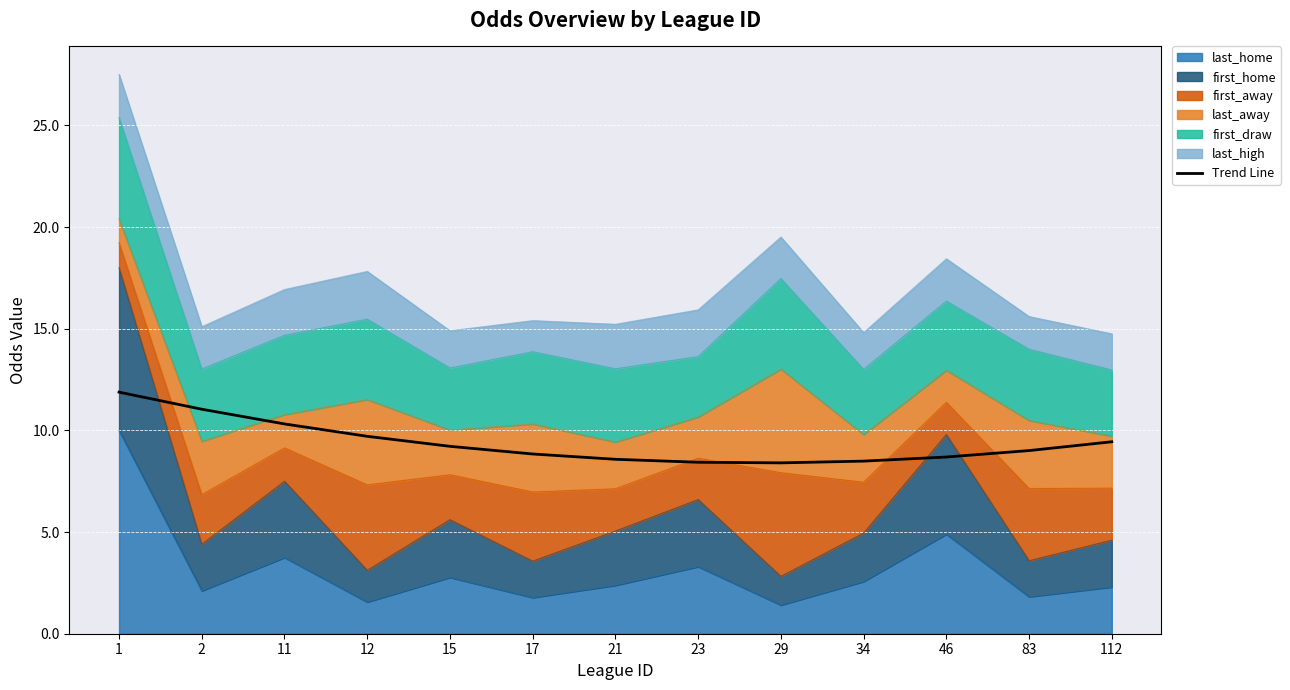

List the labels in order of value, smallest first.

29, 23, 34, 21, 46, 17, 83, 15, 112, 12, 11, 2, 1